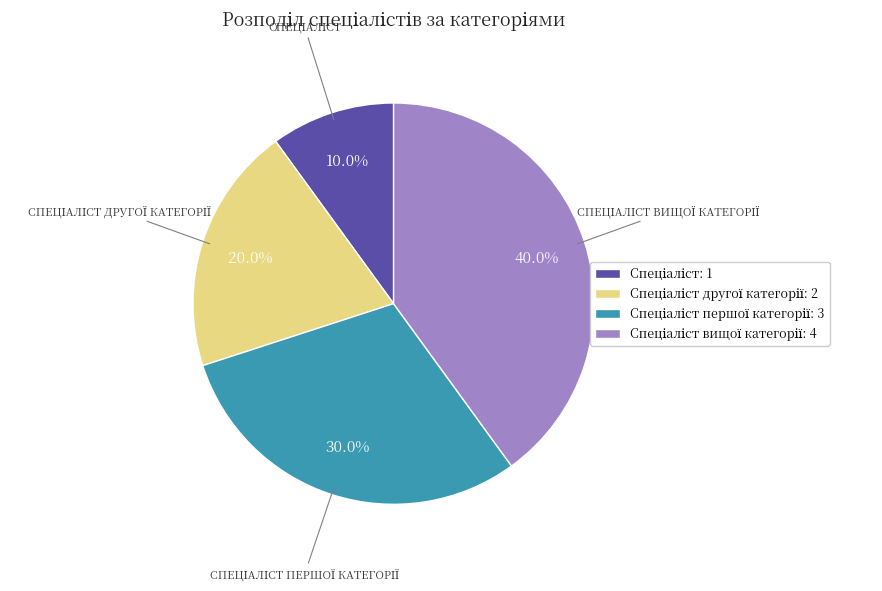

How many slices are in this pie chart?

4